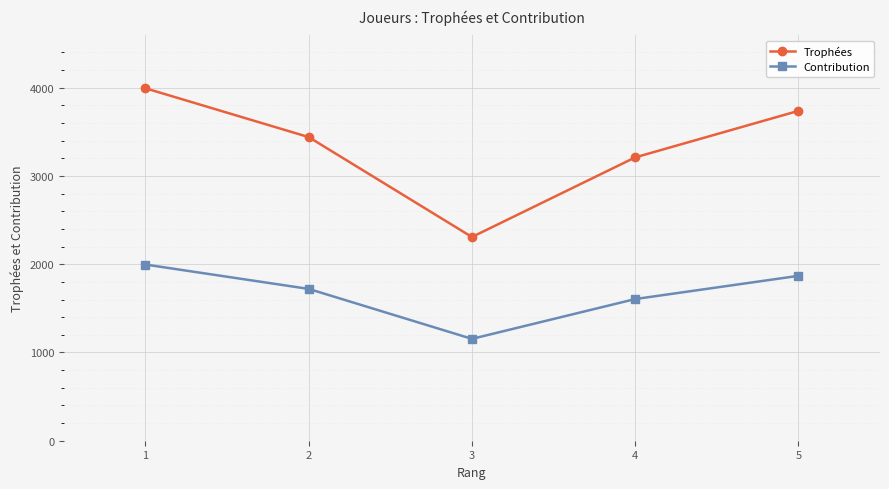

Reading left to right, transcribe all the data shown in this chart.

Trophées: 1=3993	2=3440	3=2308	4=3210	5=3737
Contribution: 1=1996	2=1720	3=1154	4=1605	5=1868